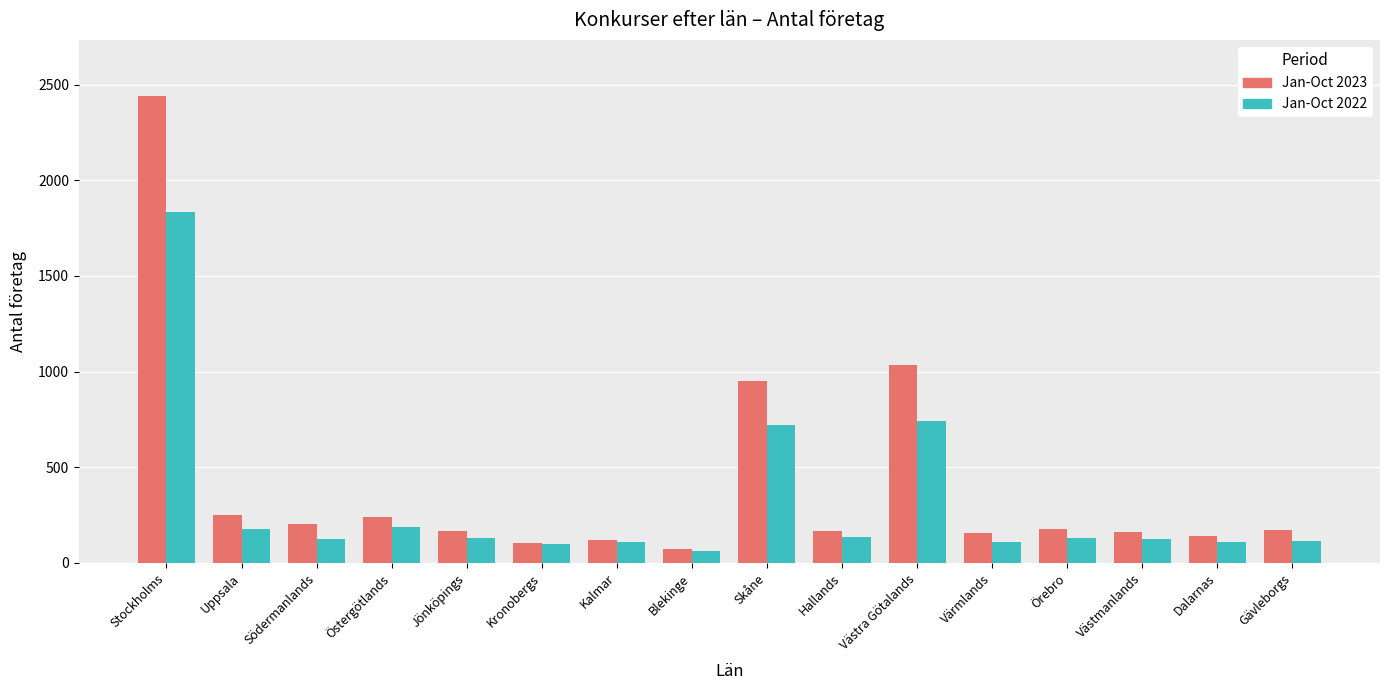

What is the sum of all Jan-Oct 2023 values?

6553